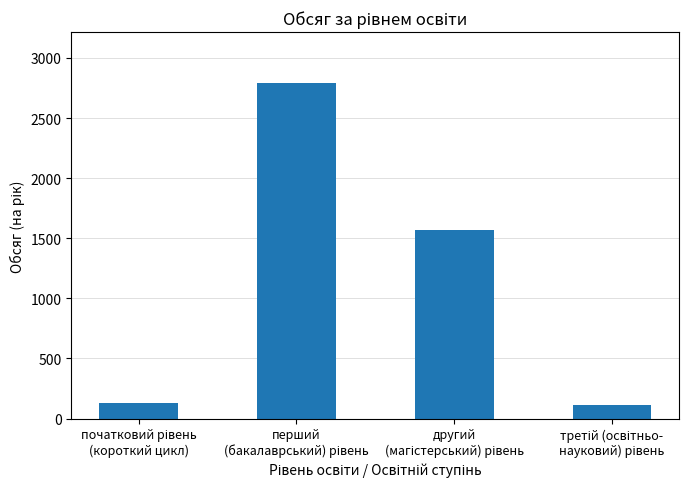

What is the value of the 4th bar from the left?

115